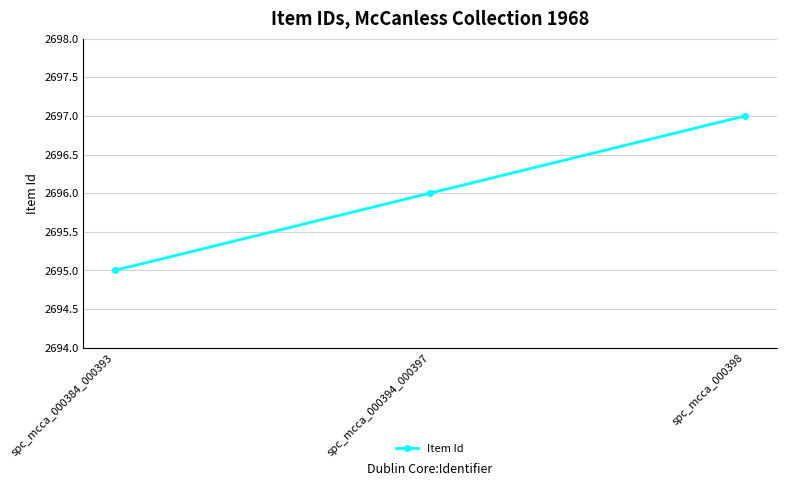

Reading left to right, extract all data points from this chart.

2695	2696	2697